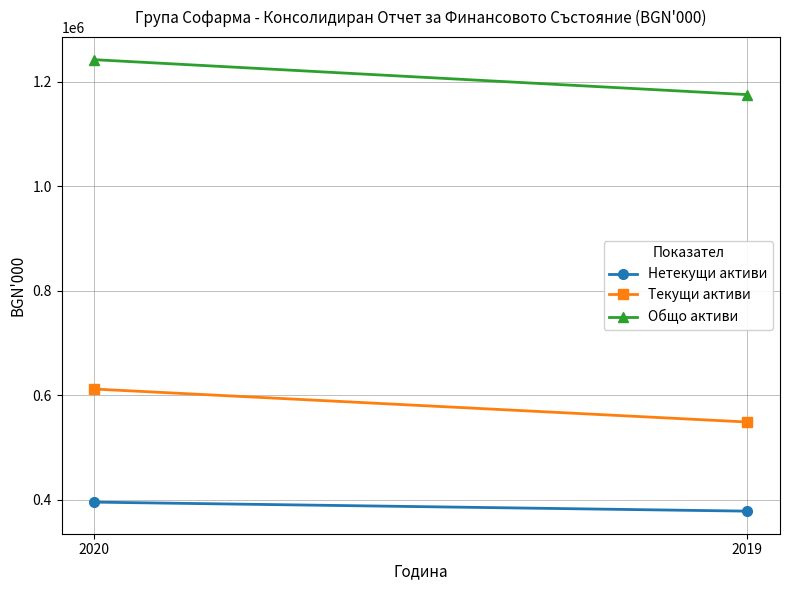

Is it true that Общо активи equals 282089 at 2019?

False